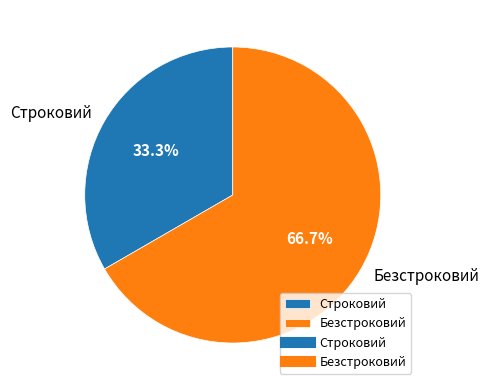

Does Строковий represent more than half of the total?

No